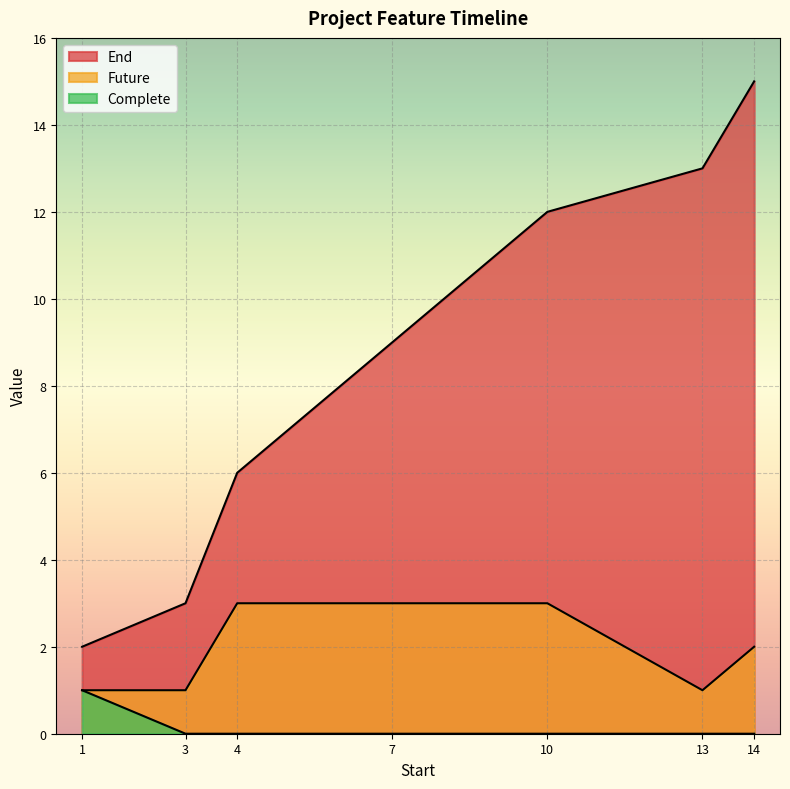

List the labels in order of Complete value, largest first.

1, 3, 4, 7, 10, 13, 14